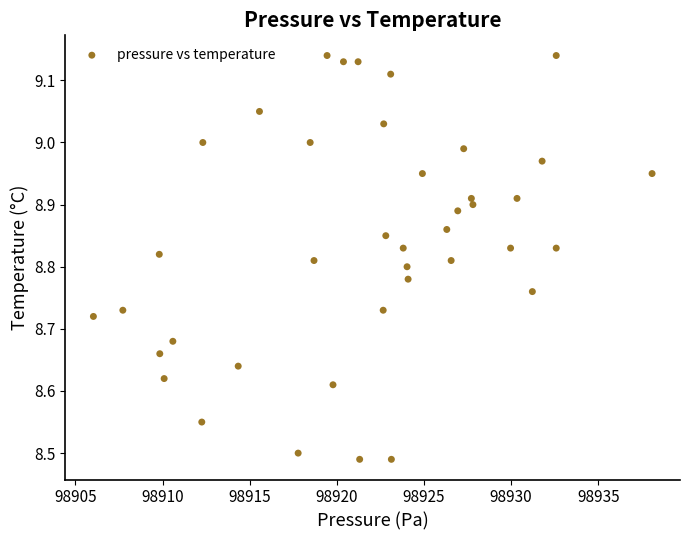

What is the range of X values (max minus min)?

32.1